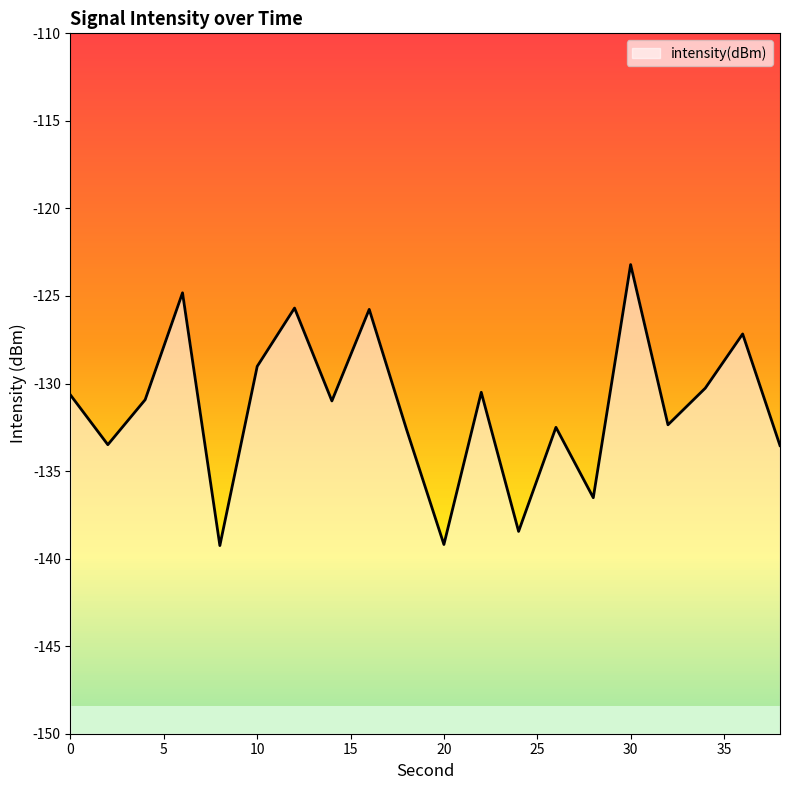

What is the value of the 11th point from the left?

-139.2